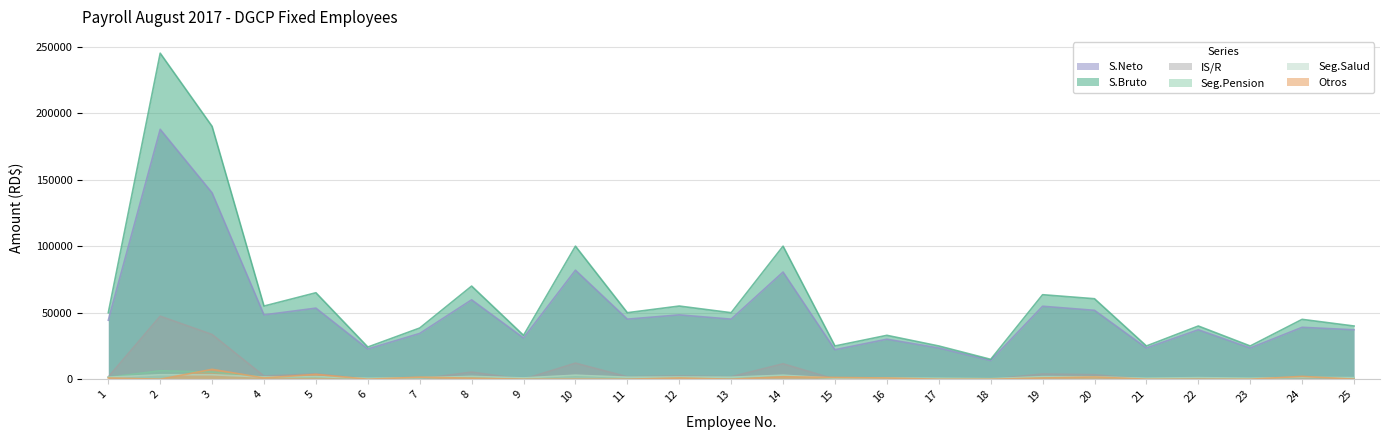

Reading left to right, transcribe all the data shown in this chart.

S.Bruto: 1=50000.0	2=245000.0	3=190000.0	4=55000.0	5=65000.0	6=24200.0	7=38500.0	8=70000.0	9=33000.0	10=100000.0	11=50000.0	12=55000.0	13=50000.0	14=100000.0	15=25000.0	16=33000.0	17=25000.0	18=14960.0	19=63525.0	20=60500.0	21=25000.0	22=40000.0	23=25000.0	24=45000.0	25=40000.0
IS/R: 1=1714.1	2=47388.3	3=33640.0	4=2419.8	5=4054.5	6=0.0	7=230.9	8=5368.5	9=0.0	10=12105.4	11=1854.0	12=2419.8	13=1854.0	14=11639.0	15=0.0	16=0.0	17=0.0	18=0.0	19=3963.5	20=3394.2	21=0.0	22=442.6	23=0.0	24=1148.3	25=442.6
Seg.Pension: 1=1435.0	2=6392.6	3=5453.0	4=1578.5	5=1865.5	6=694.5	7=1105.0	8=2009.0	9=947.1	10=2870.0	11=1435.0	12=1578.5	13=1435.0	14=2870.0	15=717.5	16=947.1	17=717.5	18=429.4	19=1823.2	20=1736.3	21=717.5	22=1148.0	23=717.5	24=1291.5	25=1148.0
Seg.Salud: 1=1520.0	2=3385.7	3=3385.7	4=1672.0	5=1976.0	6=735.7	7=1170.4	8=2128.0	9=1003.2	10=3040.0	11=1520.0	12=1672.0	13=1520.0	14=3040.0	15=760.0	16=1003.2	17=760.0	18=454.8	19=1931.2	20=1839.2	21=760.0	22=1216.0	23=760.0	24=1368.0	25=1216.0
Otros: 1=957.8	2=25.0	3=7449.9	4=957.8	5=3662.2	6=25.0	7=1568.4	8=796.7	9=25.0	10=25.0	11=25.0	12=957.8	13=25.0	14=1890.5	15=1323.4	16=957.8	17=25.0	18=25.0	19=957.8	20=1729.5	21=25.0	22=25.0	23=25.0	24=2163.3	25=25.0
S.Neto: 1=44373.2	2=187808.4	3=140071.4	4=48372.0	5=53441.8	6=22744.8	7=34425.3	8=59697.8	9=31024.7	10=81959.6	11=45166.0	12=48372.0	13=45166.0	14=80560.5	15=22199.1	16=30091.9	17=23497.5	18=14050.9	19=54849.4	20=51800.8	21=23497.5	22=37168.3	23=23497.5	24=39028.8	25=37168.3